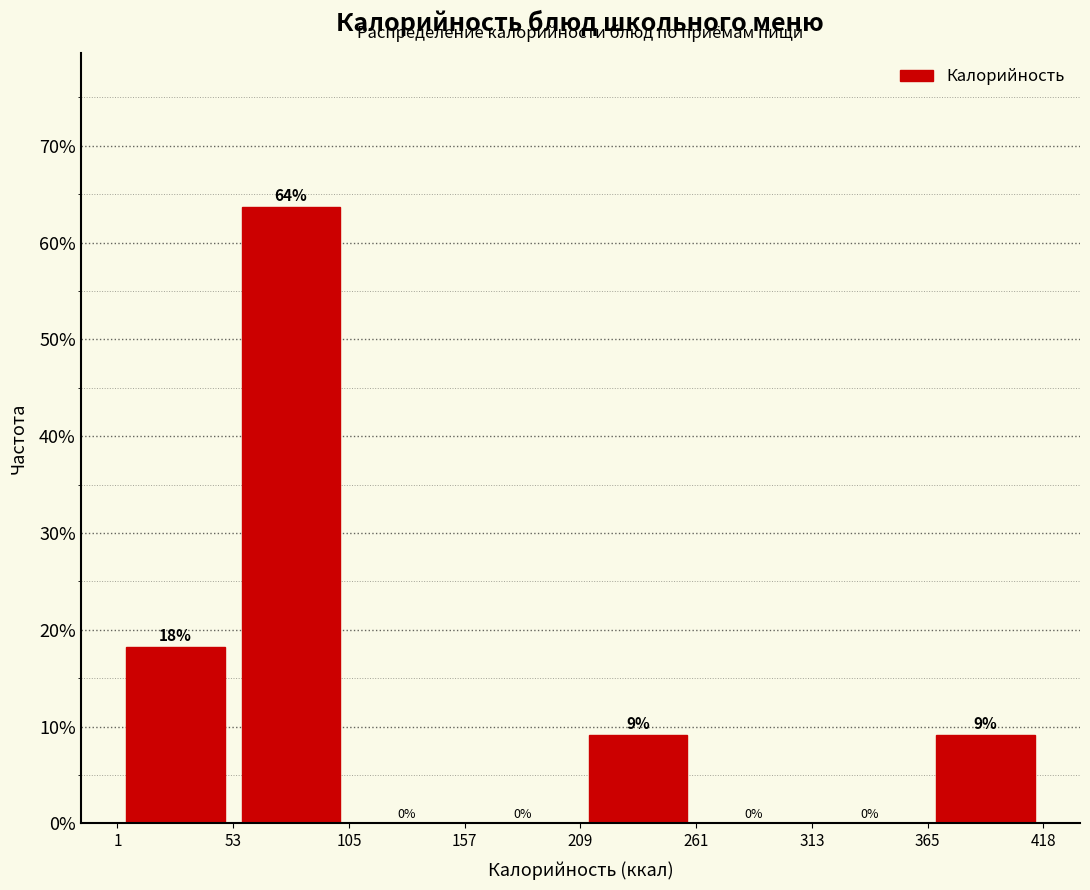

Over which range of the x-axis is the bar tallest?

53 to 105